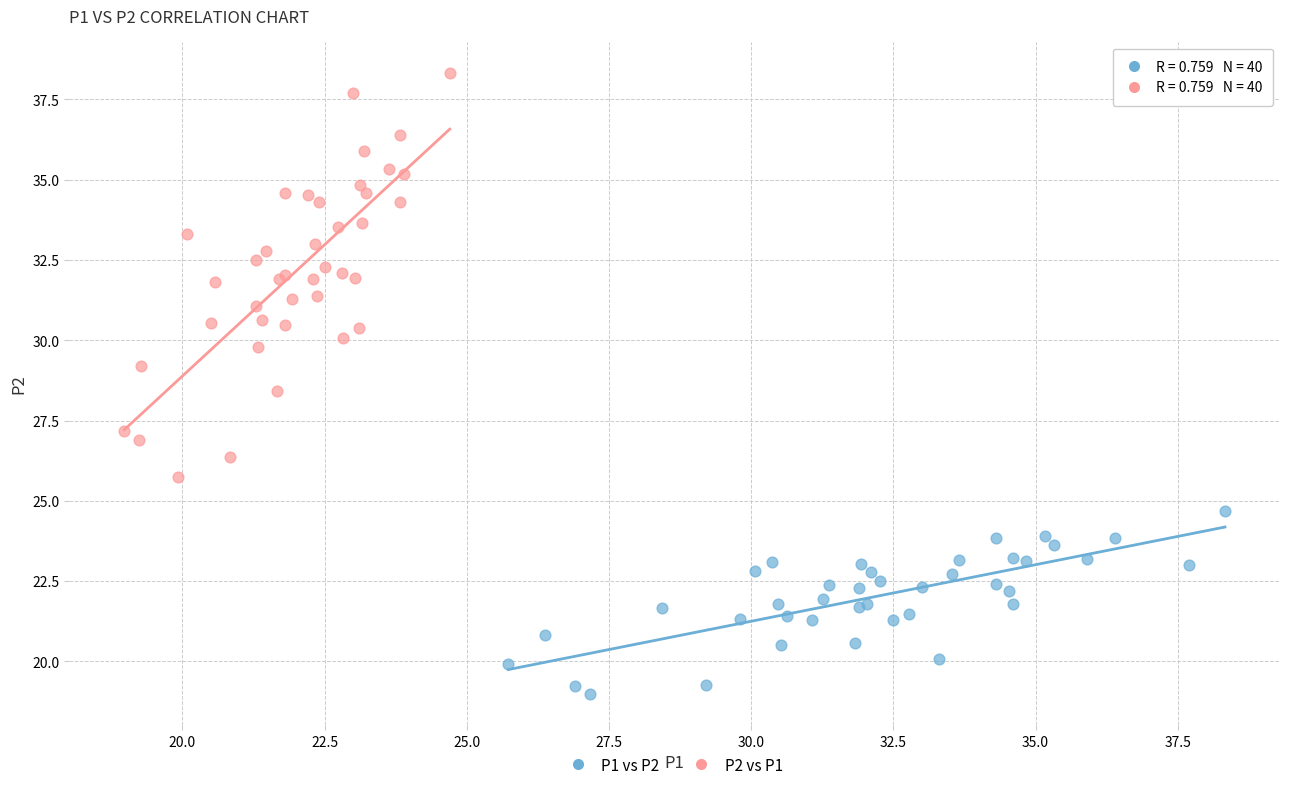

Which series has the widest spread of Y values?

P2 vs P1